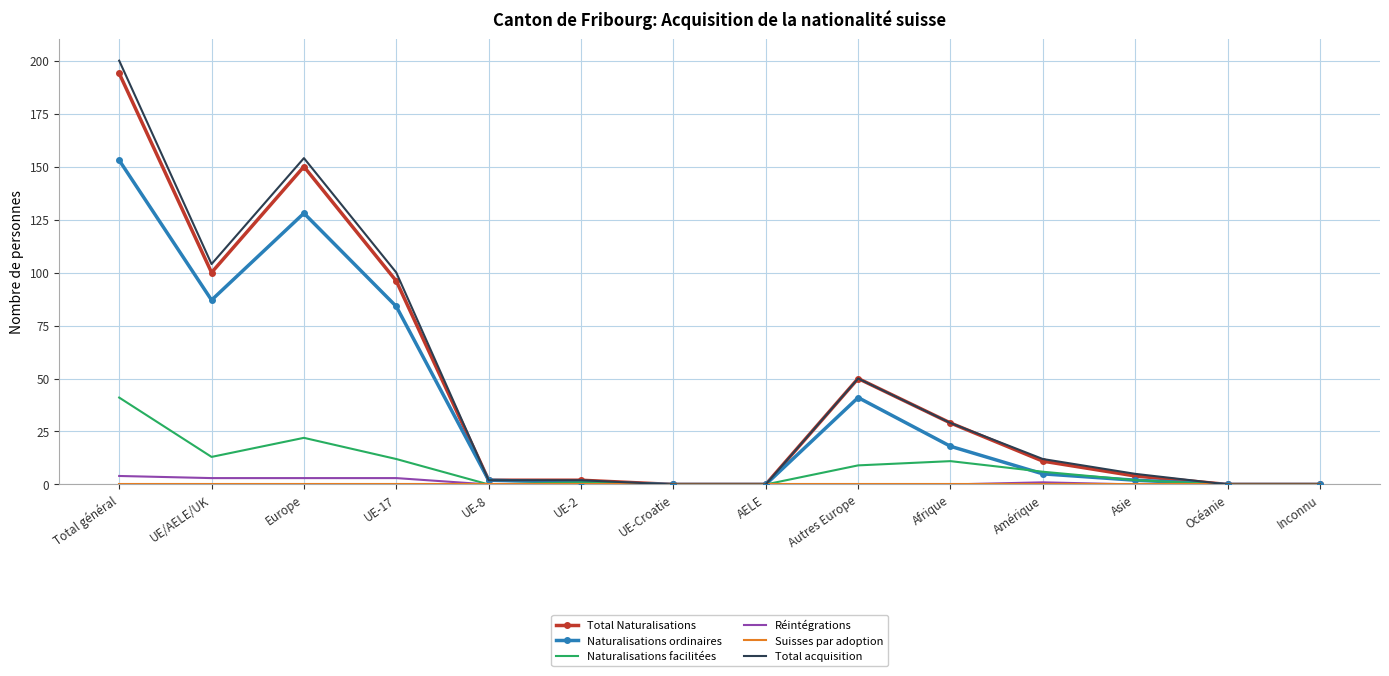

At which category is the sum across all series the highest?

Total général